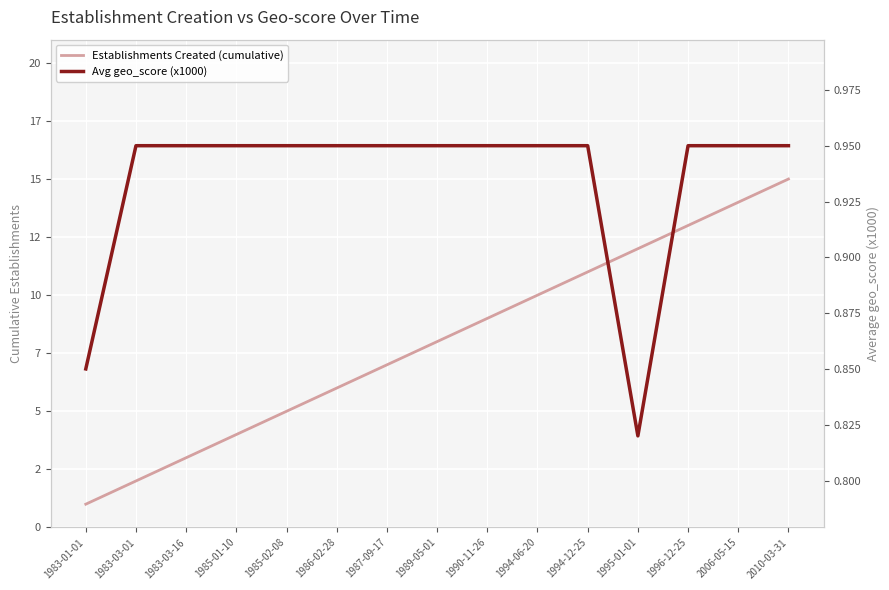

The value of Avg geo_score (x1000) at 1983-03-01 is 0.9. True or false?

True